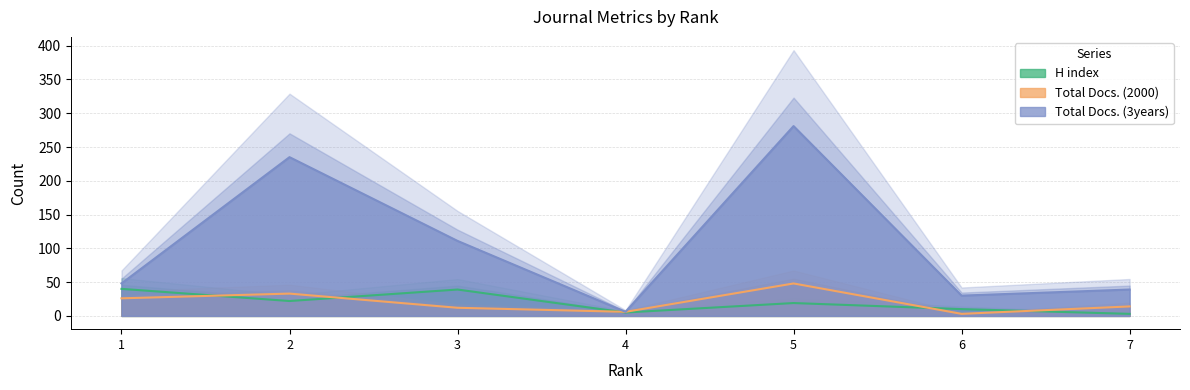

After their last crossing, which series has the higher values: Total Docs. (2000) or H index?

Total Docs. (2000)